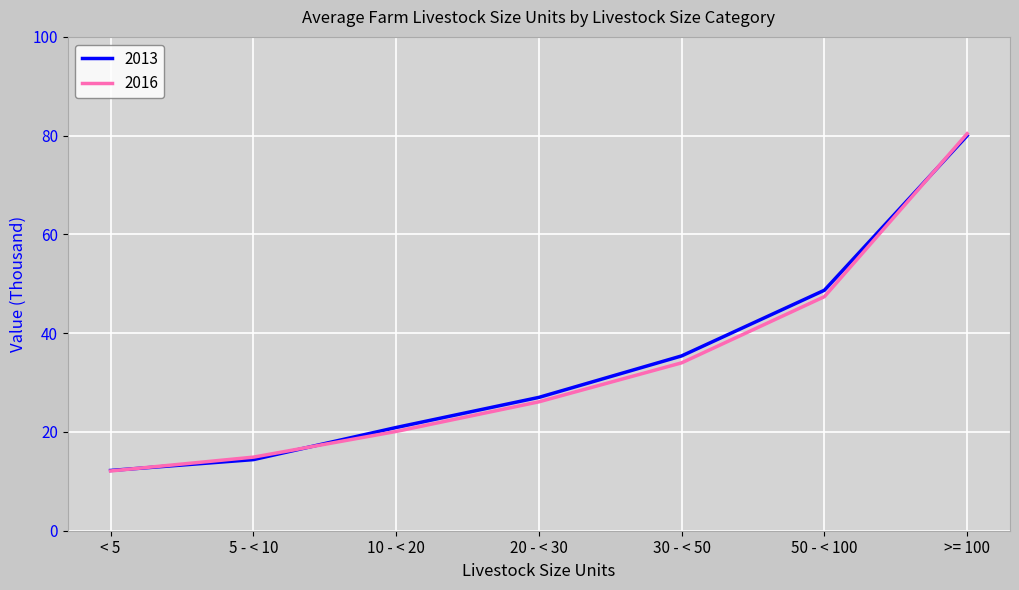

At how many categories does at least one series exceed 69?

1